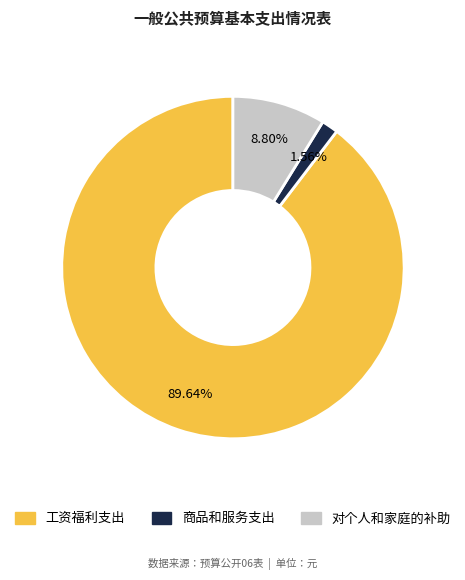

What percentage is NOT represented by 商品和服务支出?

98.4%